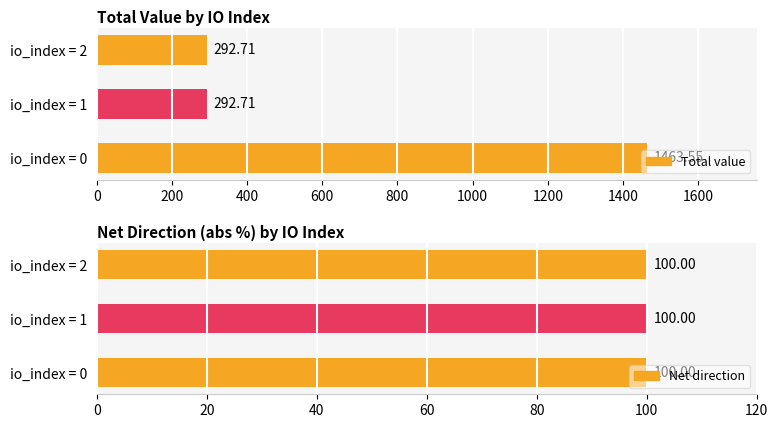

How many groups of bars are there?

3